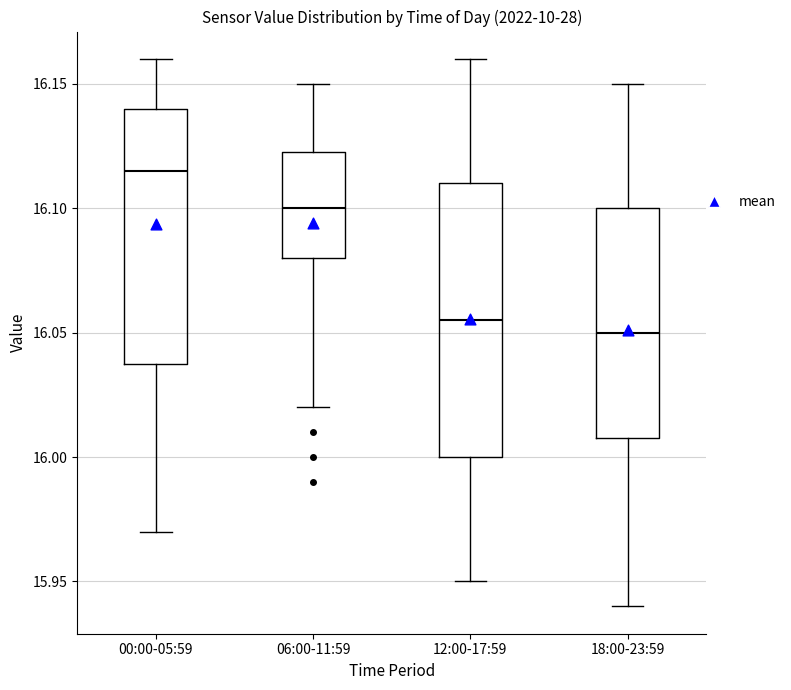

Which box is the tallest, from its lower edge to its upper edge?

12:00-17:59